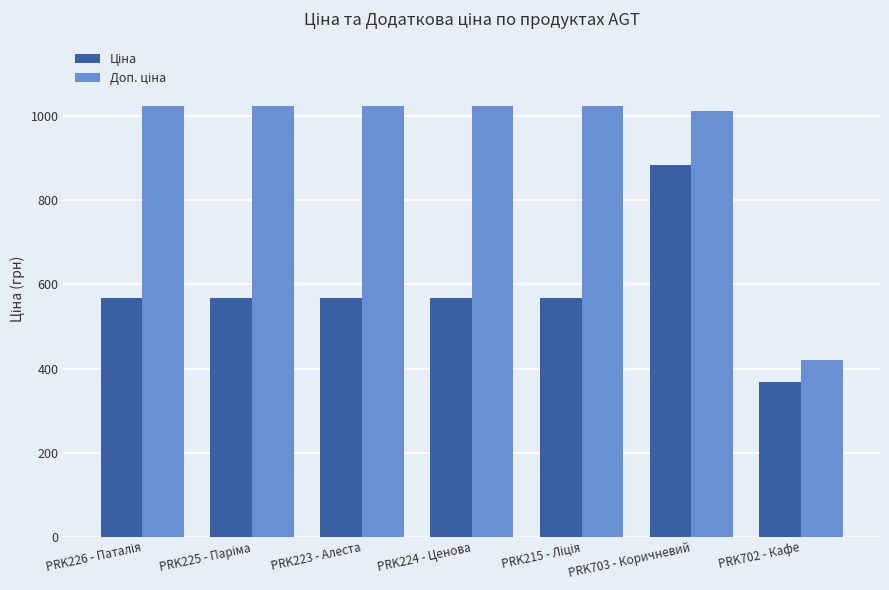

At how many categories does at least one series exceed 488?

6